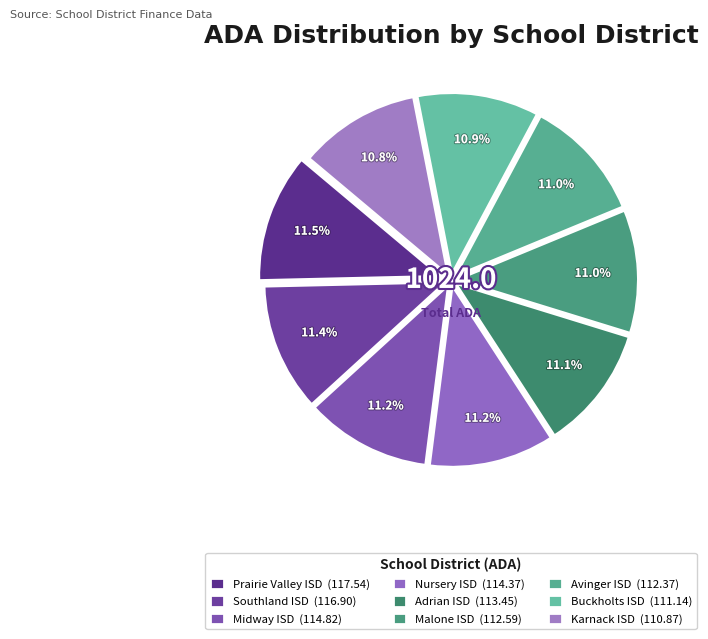

True or false: Prairie Valley ISD accounts for 1% of the total.

False